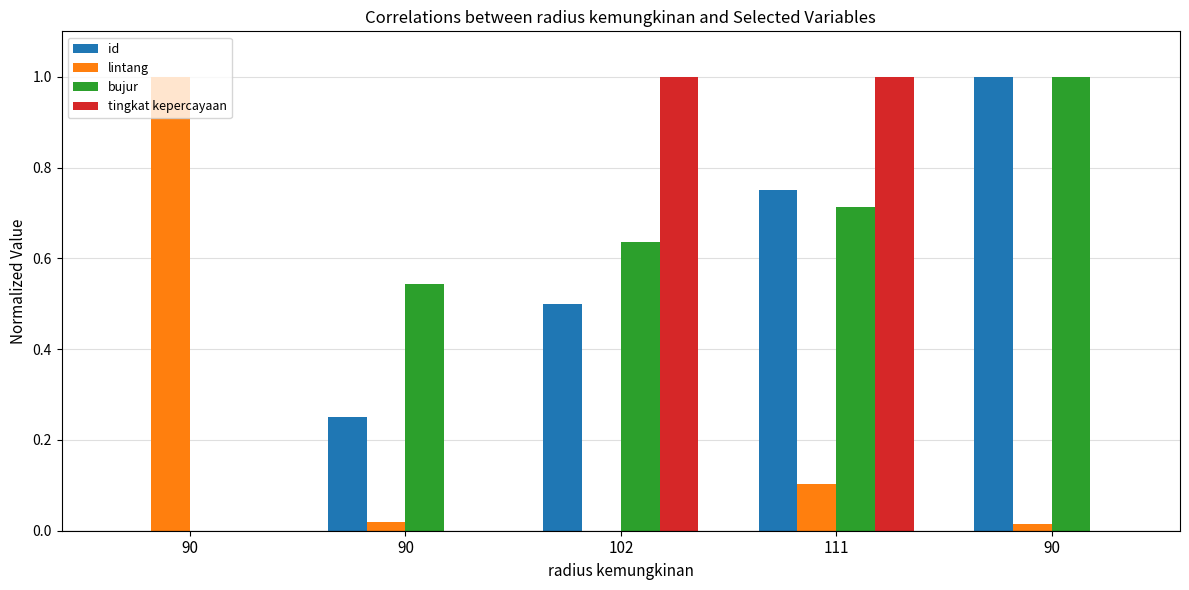

What are all the series names shown in the legend?

id, lintang, bujur, tingkat kepercayaan